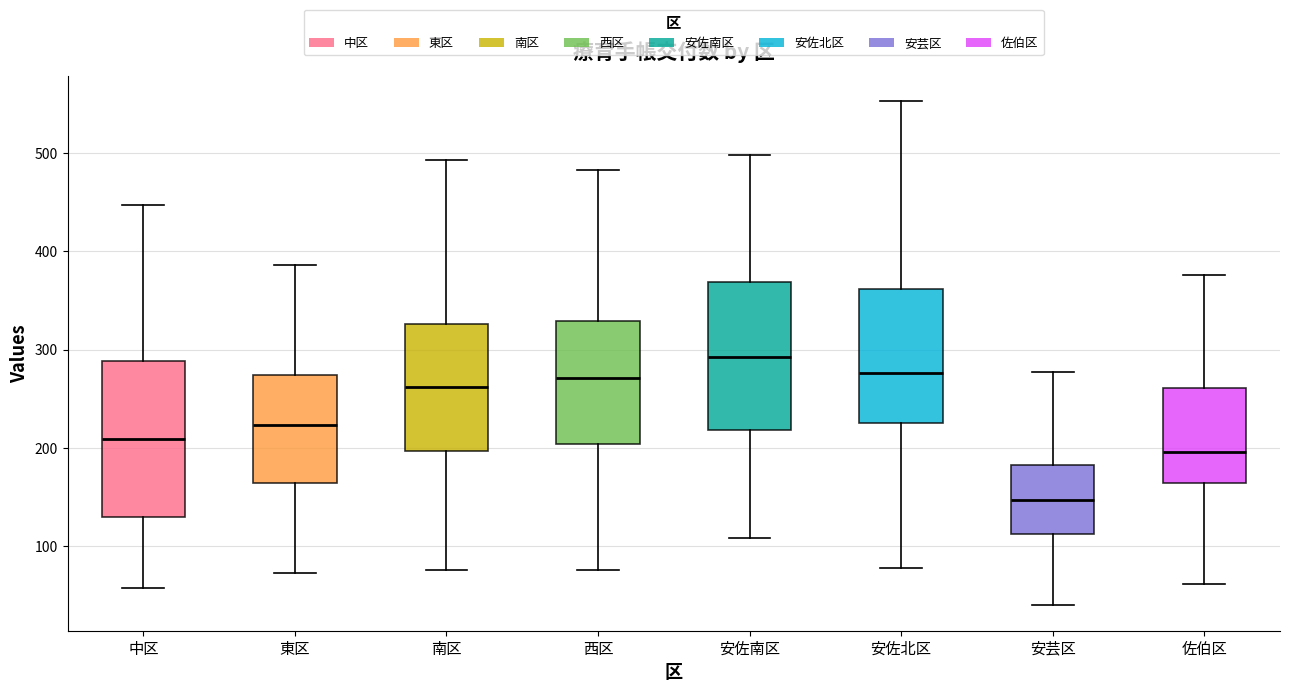

Reading left to right, transcribe this box plot: for each box, give where its median line is, the range the box spans, and where its two whiskers end, as read against the y-axis. The values are not printed on the chart, so give them approximately, as read against the axis.

中区: median 210, box 130 to 290, whiskers 60 to 450
東区: median 220, box 170 to 270, whiskers 70 to 390
南区: median 260, box 200 to 330, whiskers 80 to 490
西区: median 270, box 200 to 330, whiskers 80 to 480
安佐南区: median 290, box 220 to 370, whiskers 110 to 500
安佐北区: median 280, box 230 to 360, whiskers 80 to 550
安芸区: median 150, box 110 to 180, whiskers 40 to 280
佐伯区: median 200, box 160 to 260, whiskers 60 to 380